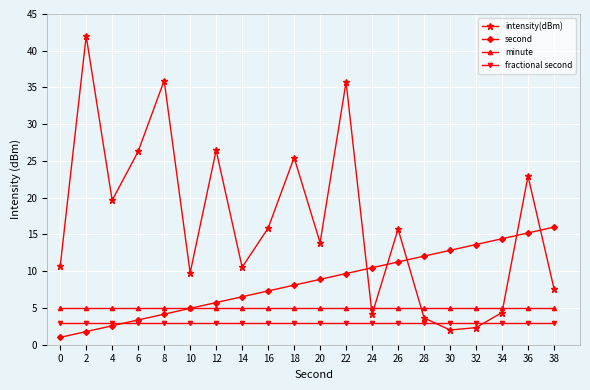

Between 0 and 36, which series saw the biggest shift?

second